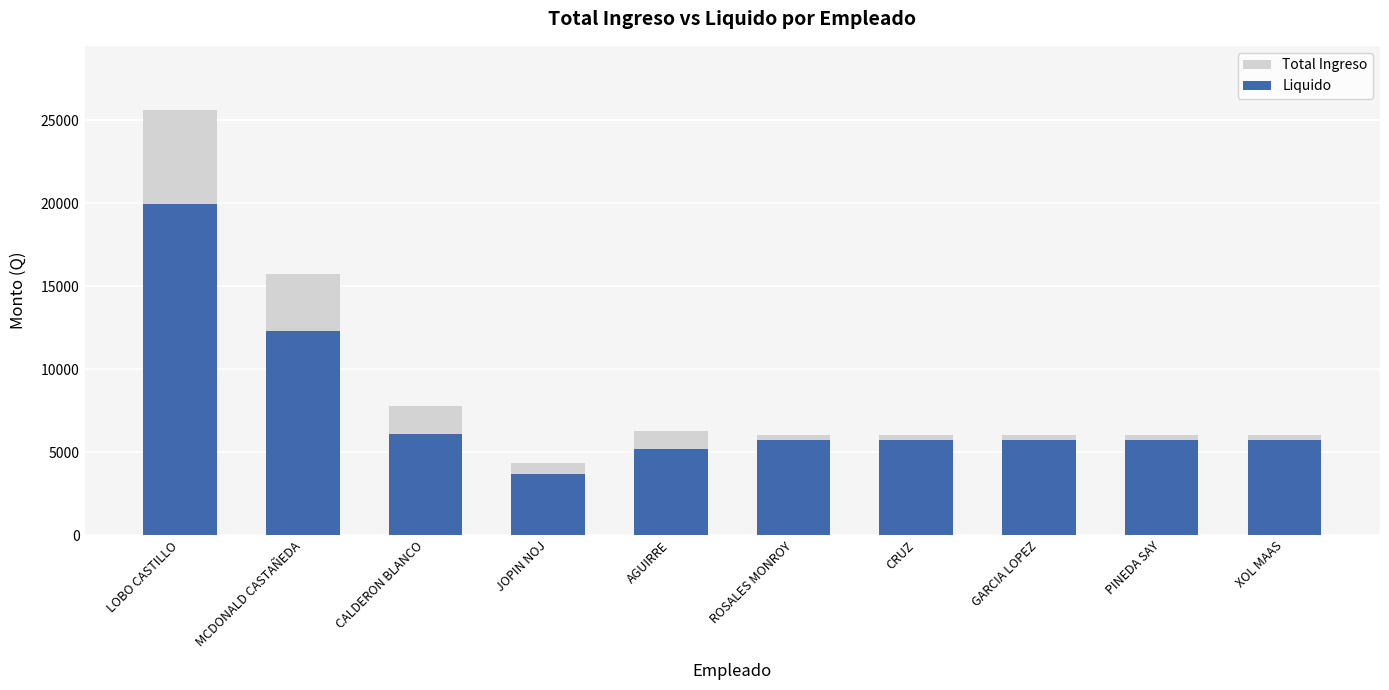

At which label does Total Ingreso first exceed 6000?

LOBO CASTILLO